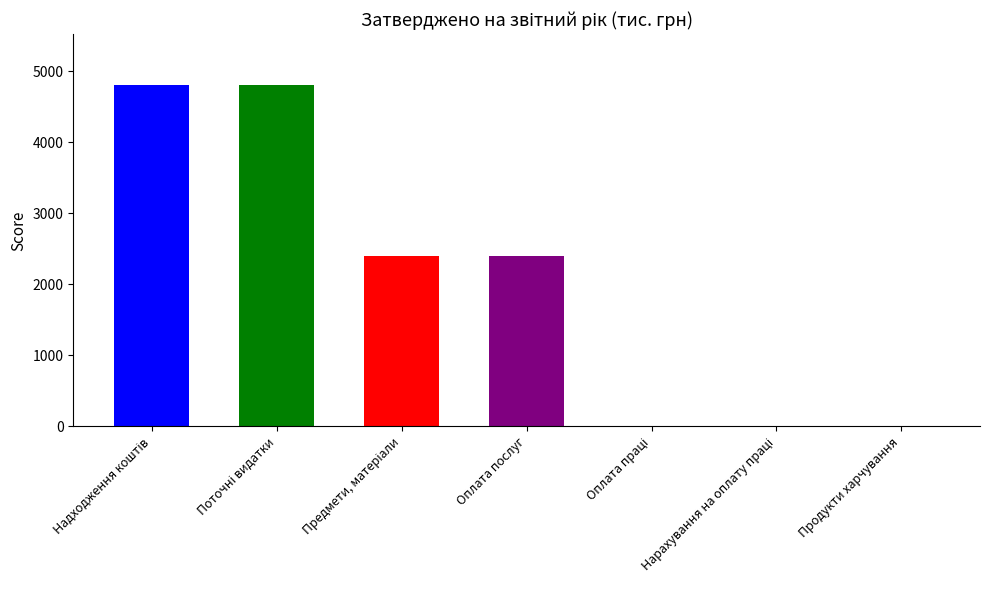

What is the sum of all values?

14400